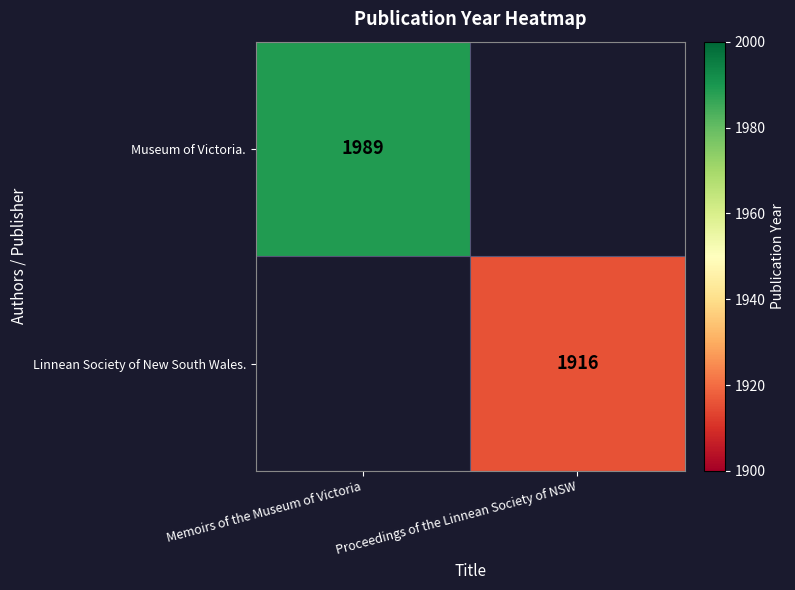

What is the maximum value shown in the chart?

1989.0